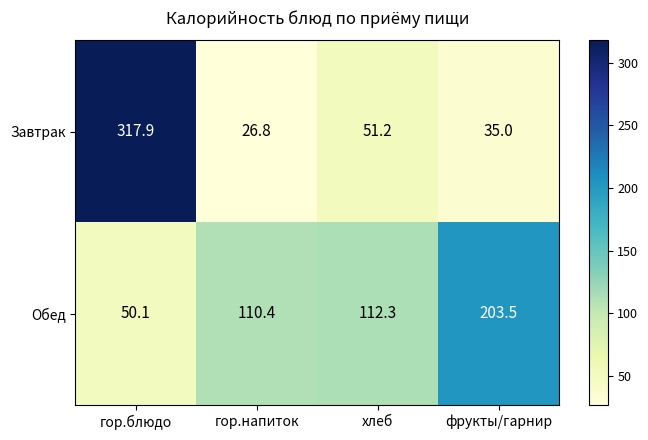

How many categories are shown in the chart?

4